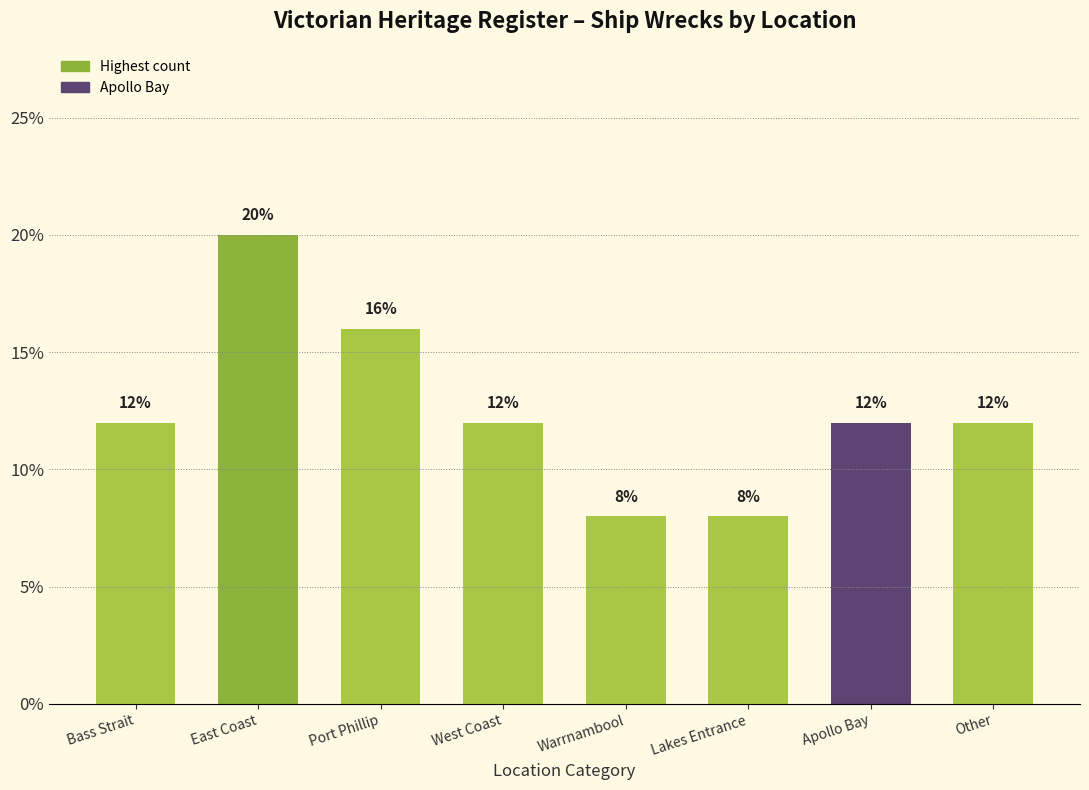

What is the sum of all values?

100